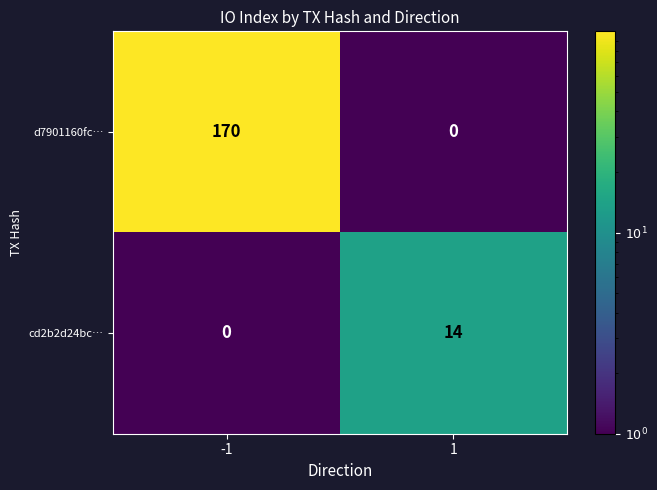

What is the average value of the cd2b2d24bc… series?

7